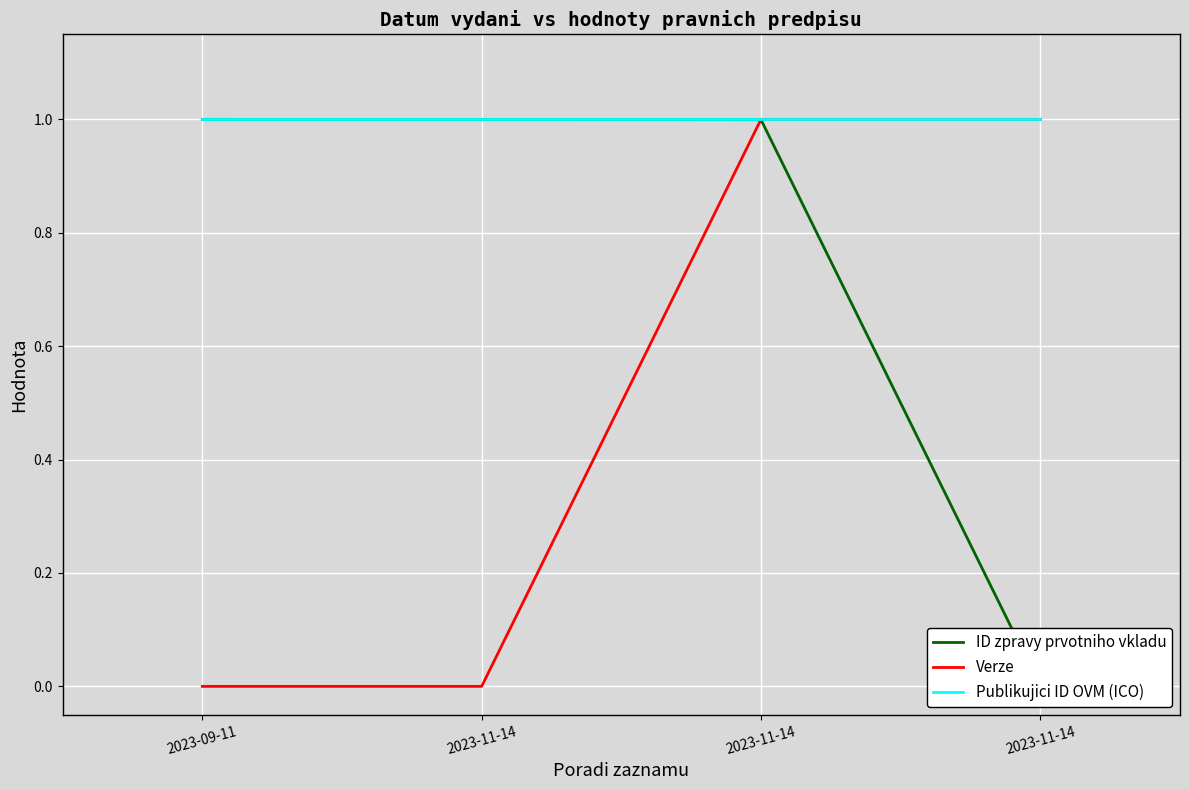

What is the value of the Publikujici ID OVM (ICO) point at the 2nd from the left?

1.0